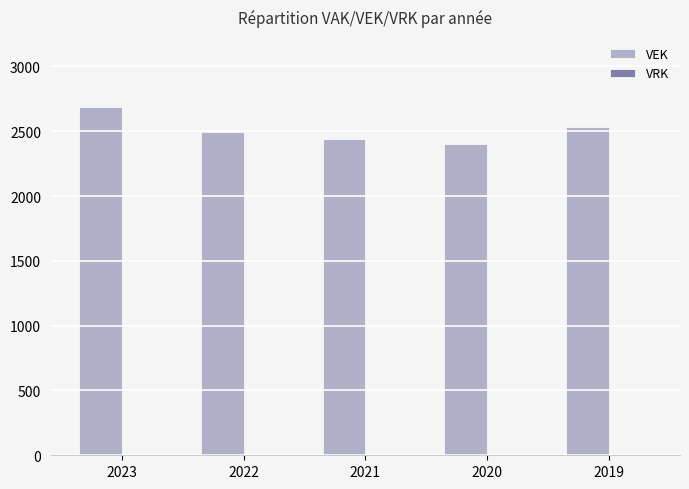

Is it true that the value at 2022 is 2492?

True